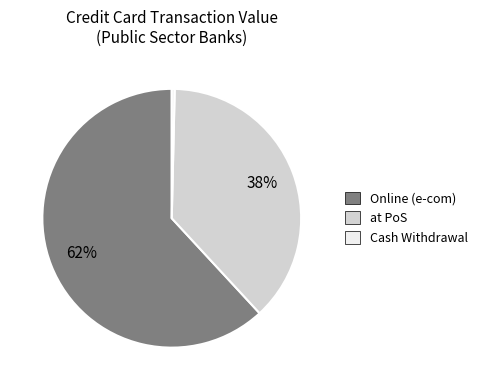

Is there a majority slice in this chart?

Yes